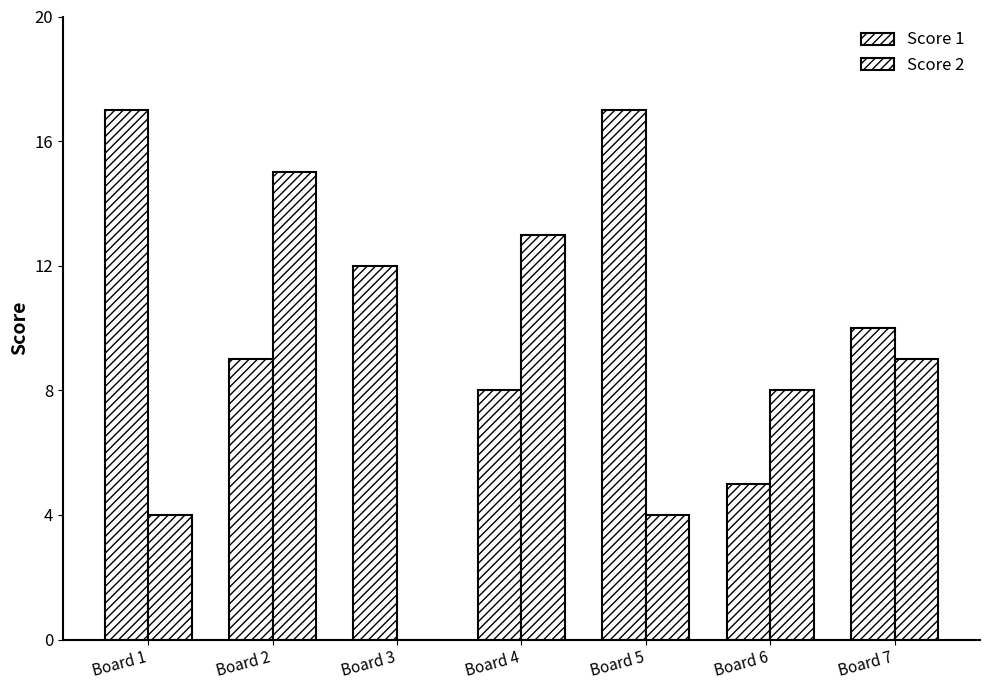

How many series are shown in this chart?

2